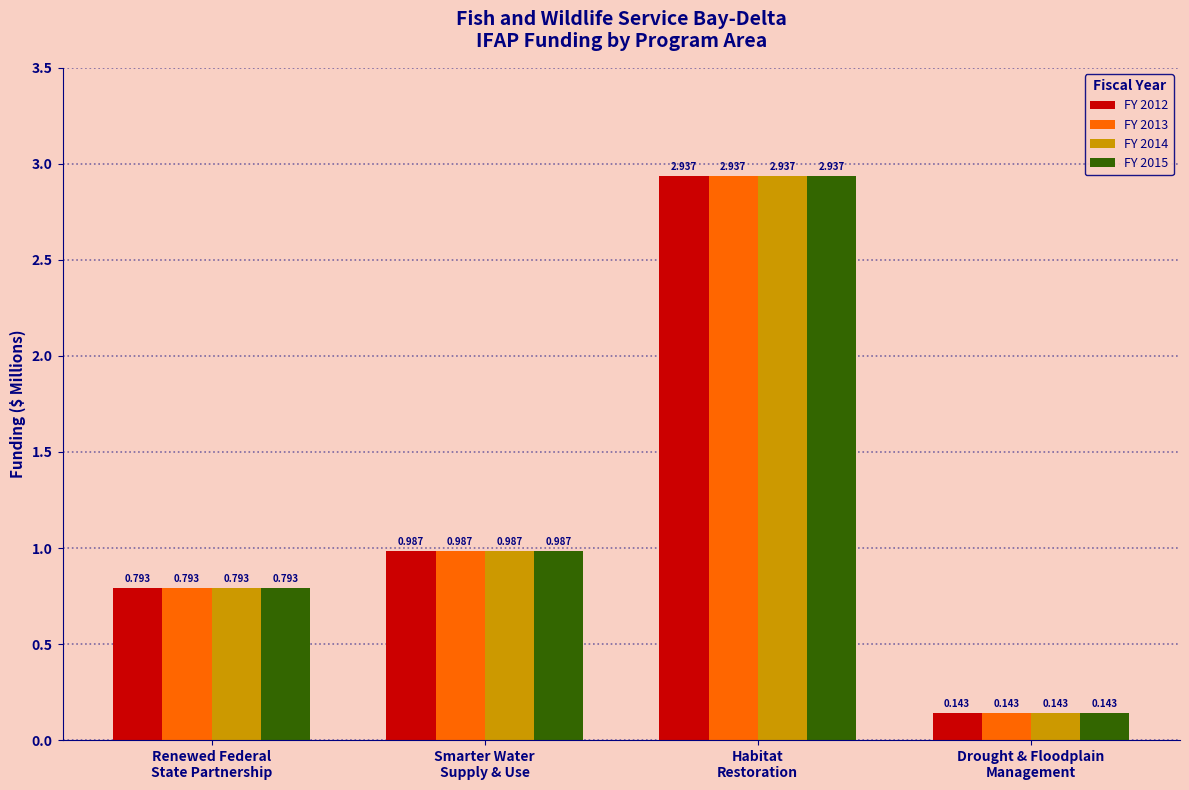

Are the bars grouped side by side (vs. stacked)?

Yes